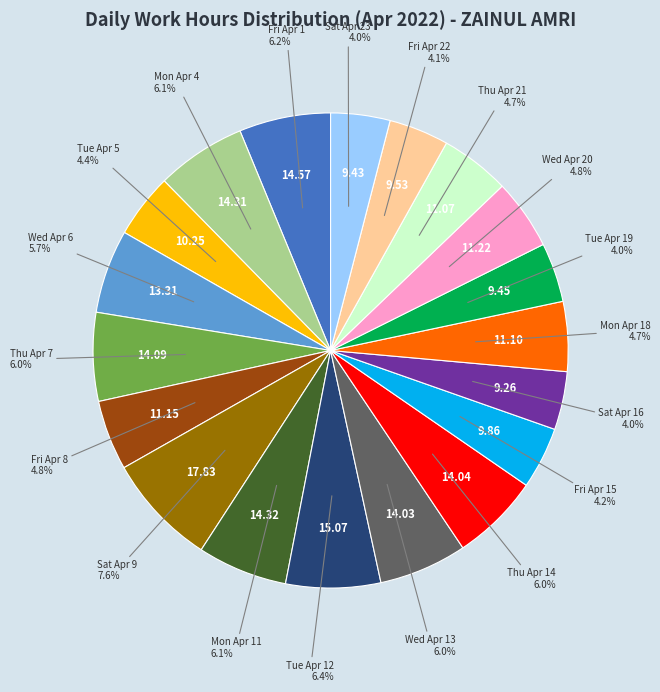

Does any single category account for the majority?

No